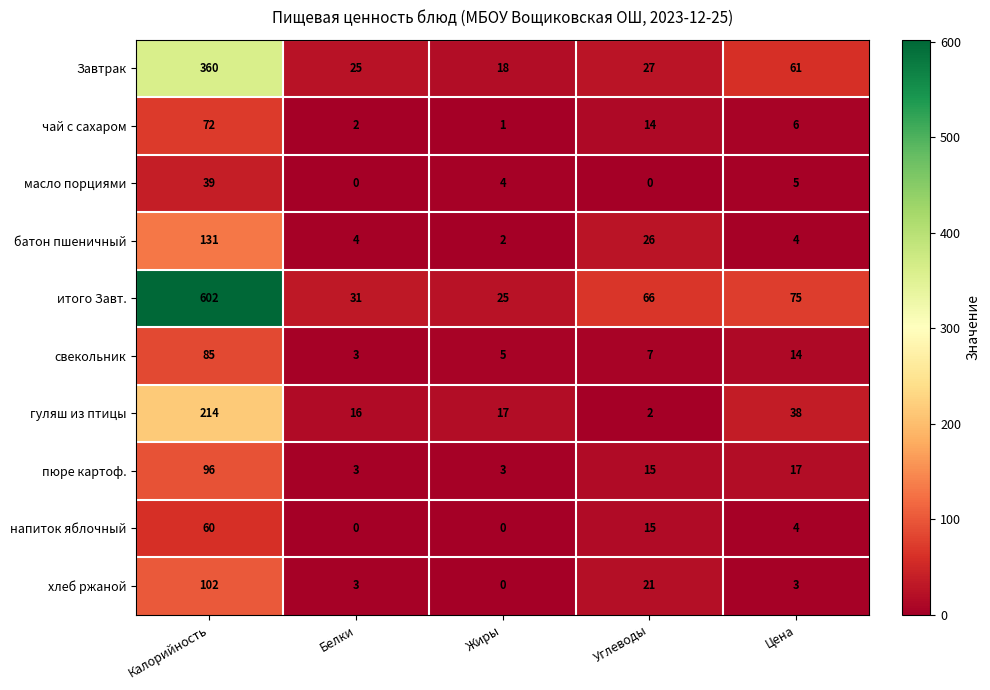

What is the difference between the напиток яблочный values at Белки and Калорийность?

60